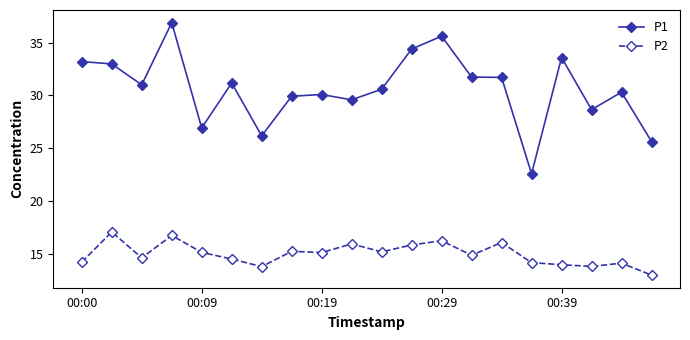

What is the sum of all P2 values?

299.9